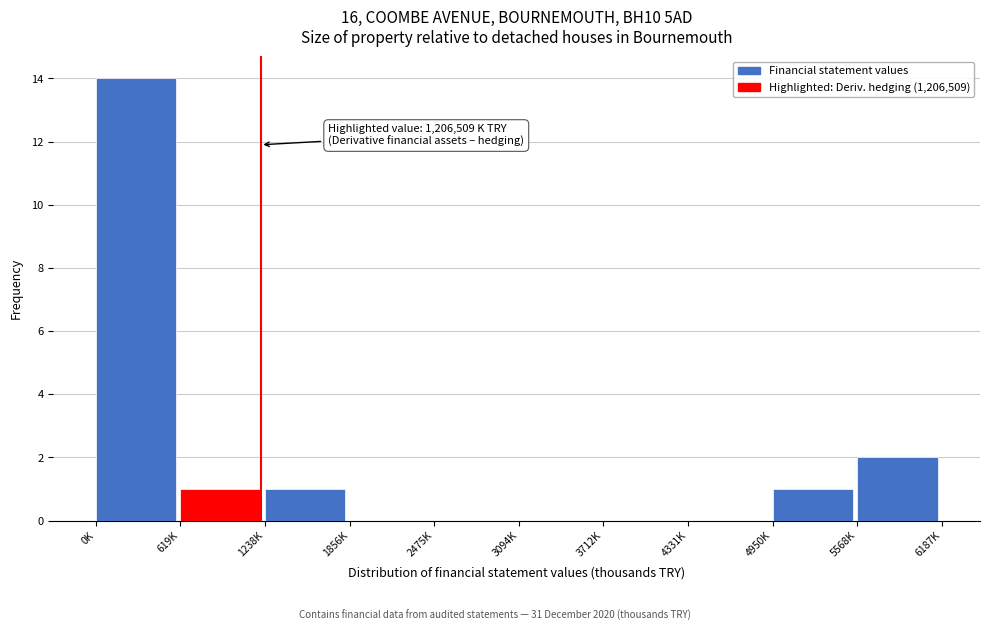

Reading left to right, transcribe all the data shown in this chart.

0K=14	619K=1	1238K=1	1856K=0	2475K=0	3094K=0	3712K=0	4331K=0	4950K=1	5568K=2